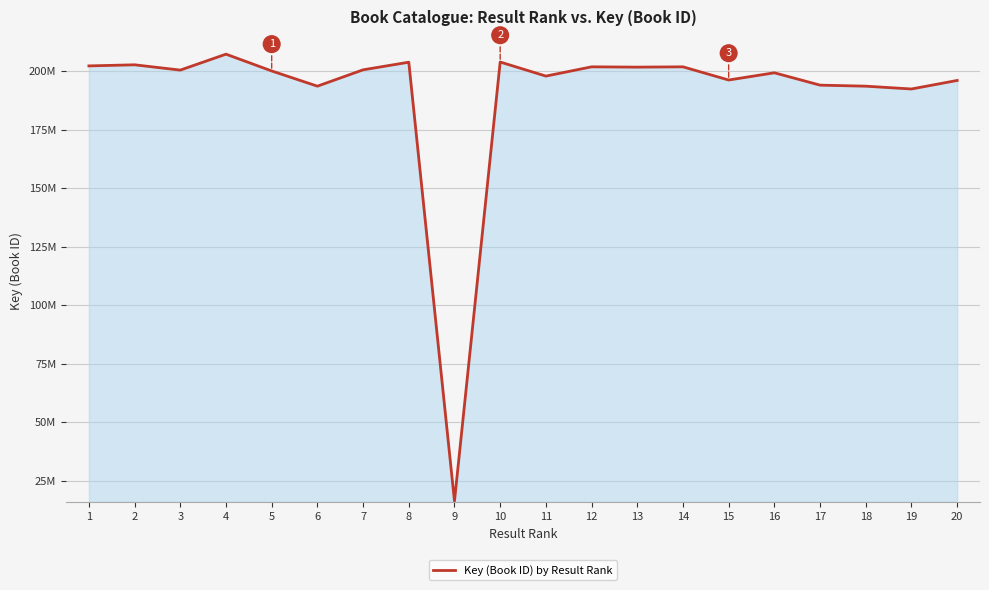

Which label corresponds to the largest value in the chart?

4